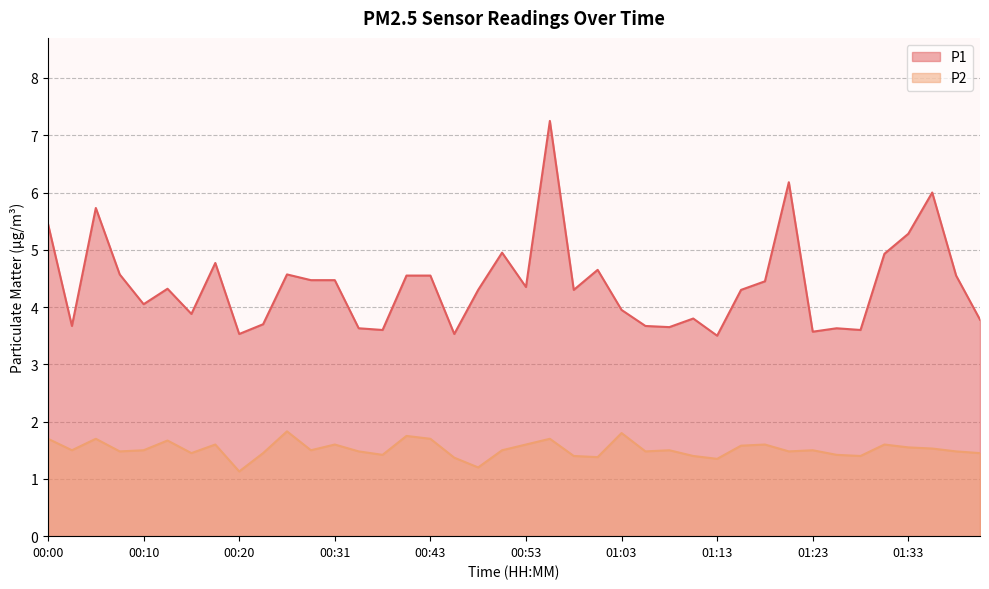

Reading left to right, extract all data points from this chart.

P1: 00:00=5.5	00:02=3.7	00:05=5.7	00:07=4.6	00:10=4.0	00:12=4.3	00:15=3.9	00:18=4.8	00:20=3.5	00:23=3.7	00:26=4.6	00:28=4.5	00:31=4.5	00:34=3.6	00:37=3.6	00:40=4.5	00:43=4.5	00:46=3.5	00:48=4.3	00:51=5.0	00:53=4.3	00:56=7.2	00:58=4.3	01:01=4.7	01:03=4.0	01:06=3.7	01:08=3.6	01:11=3.8	01:13=3.5	01:16=4.3	01:18=4.5	01:20=6.2	01:23=3.6	01:25=3.6	01:28=3.6	01:30=4.9	01:33=5.3	01:35=6.0	01:38=4.5	01:40=3.8
P2: 00:00=1.7	00:02=1.5	00:05=1.7	00:07=1.5	00:10=1.5	00:12=1.7	00:15=1.4	00:18=1.6	00:20=1.1	00:23=1.4	00:26=1.8	00:28=1.5	00:31=1.6	00:34=1.5	00:37=1.4	00:40=1.8	00:43=1.7	00:46=1.4	00:48=1.2	00:51=1.5	00:53=1.6	00:56=1.7	00:58=1.4	01:01=1.4	01:03=1.8	01:06=1.5	01:08=1.5	01:11=1.4	01:13=1.4	01:16=1.6	01:18=1.6	01:20=1.5	01:23=1.5	01:25=1.4	01:28=1.4	01:30=1.6	01:33=1.6	01:35=1.5	01:38=1.5	01:40=1.4